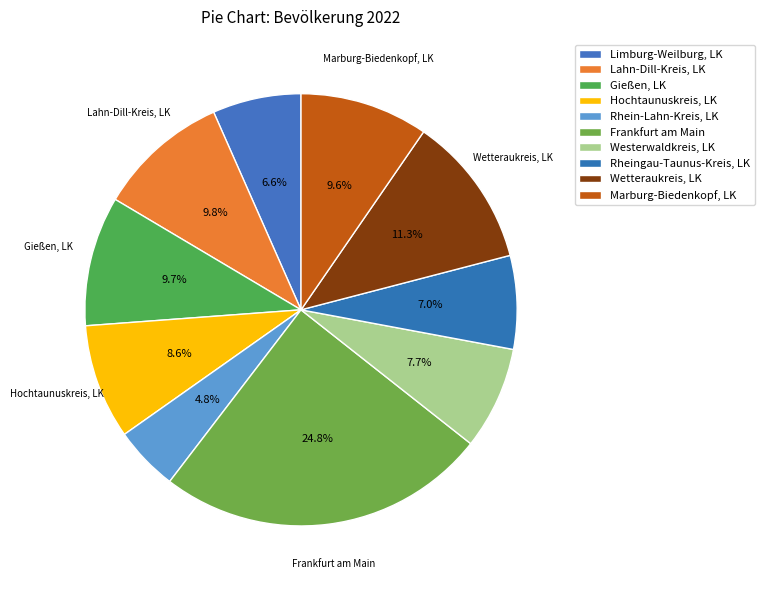

To the nearest percent, what portion does Westerwaldkreis, LK represent?

8%